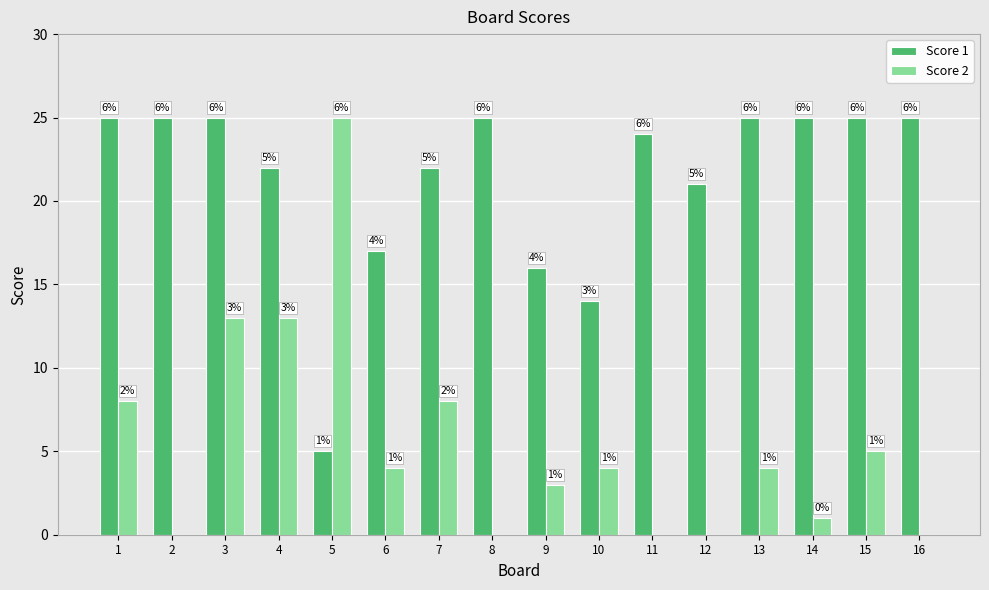

How many groups of bars are there?

16